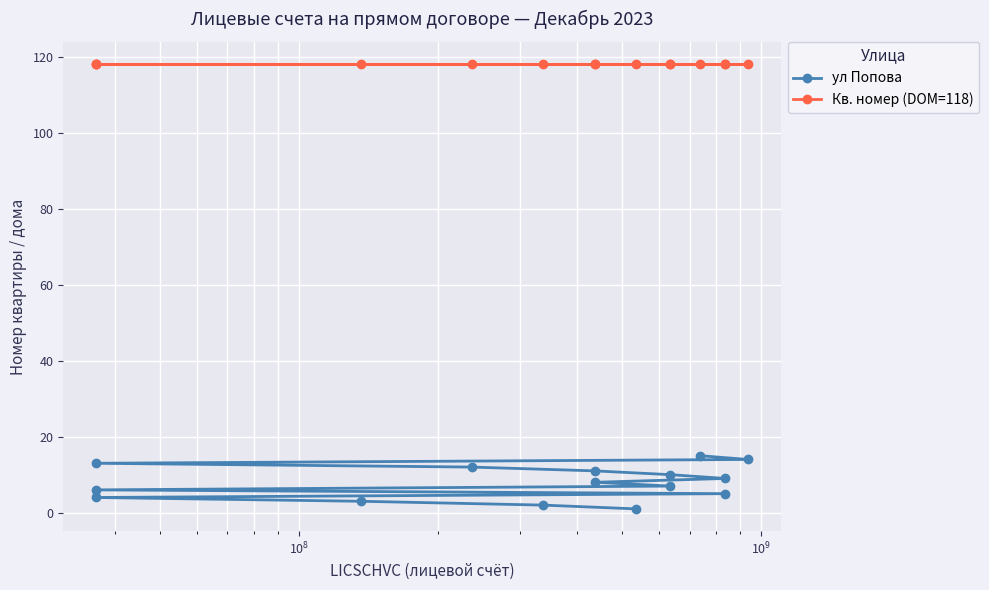

Which series has the widest spread of values?

ул Попова